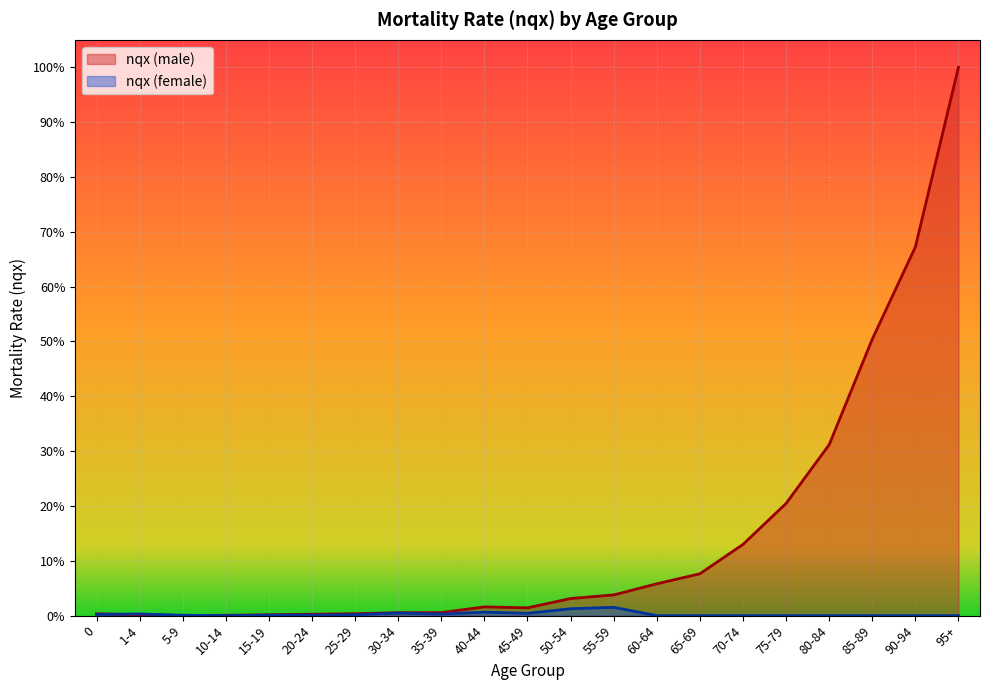

What position from the left is 5-9?

3